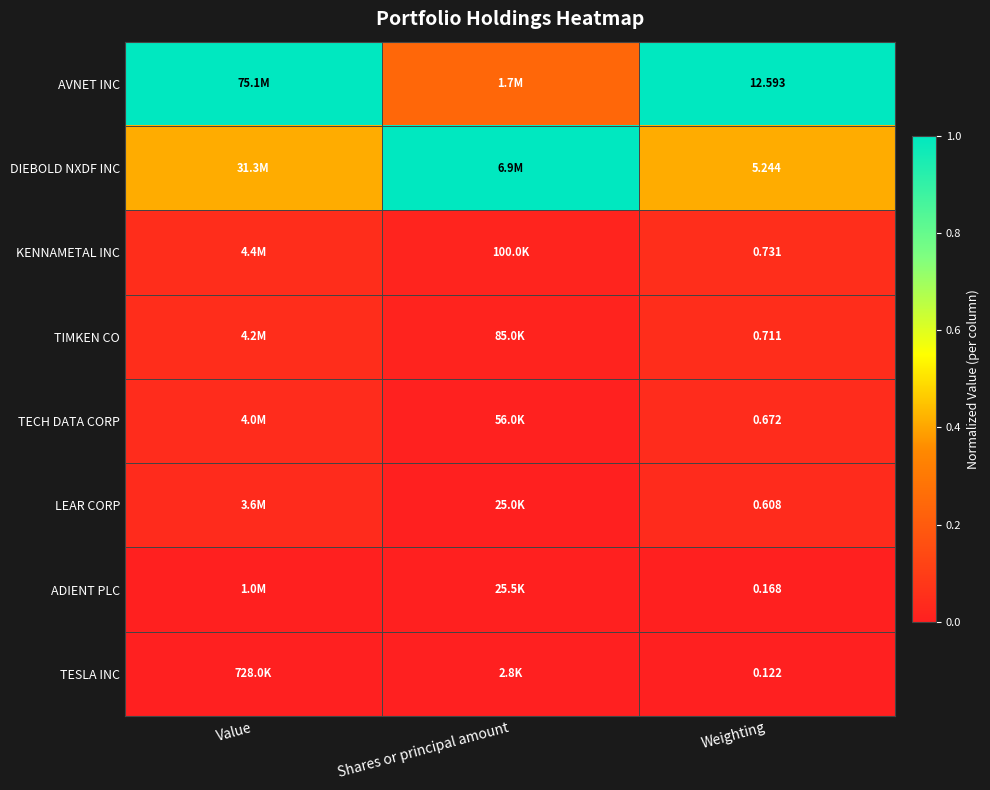

Which category has the highest value across all series?

Value